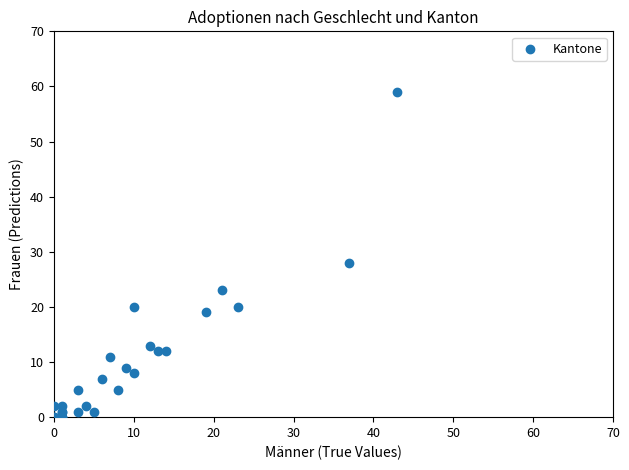

What Y value in the scatter plot is closest to 29?

28